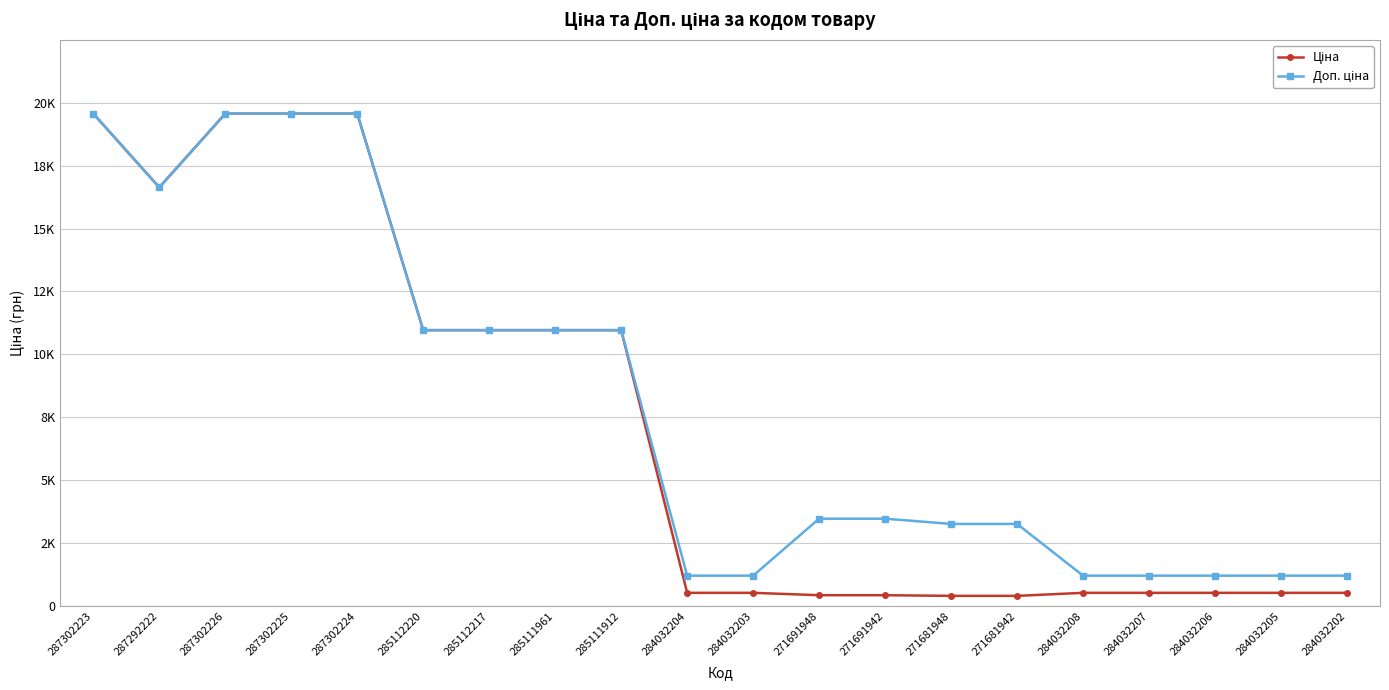

Is this an area chart (filled region under the line)?

No